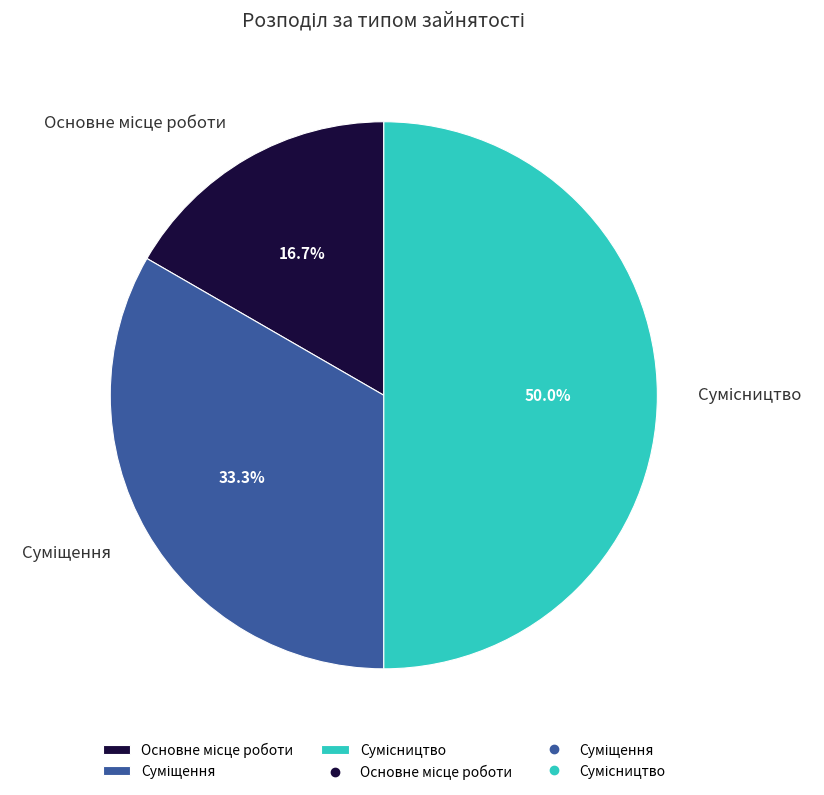

Count the number of slices in the pie.

3